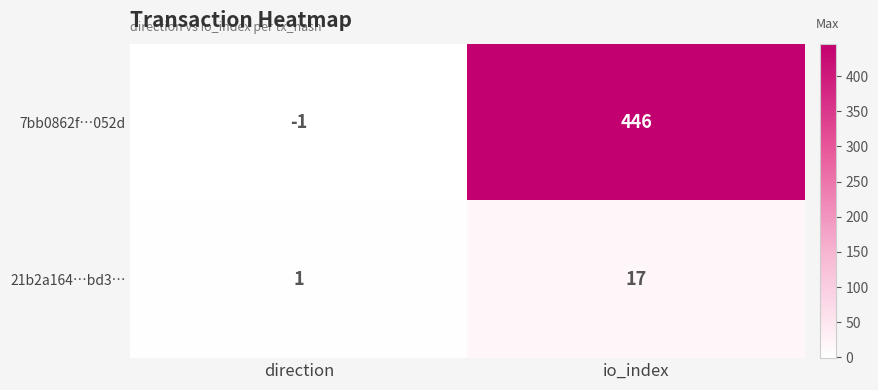

What is the sum of the 21b2a164…bd3… values at direction and io_index?

18